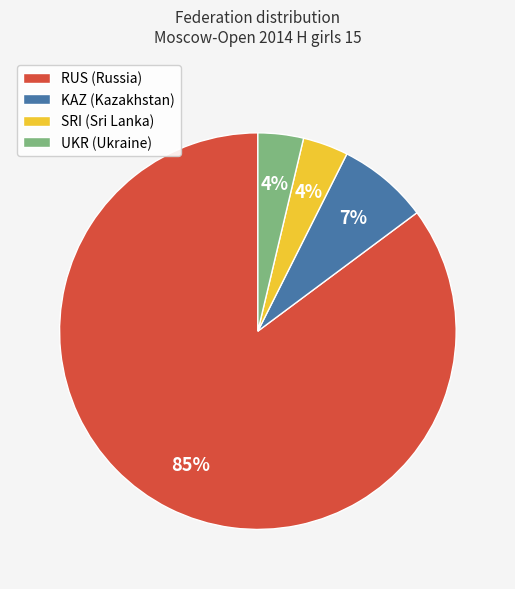

Is RUS (Russia) the majority of the pie?

Yes